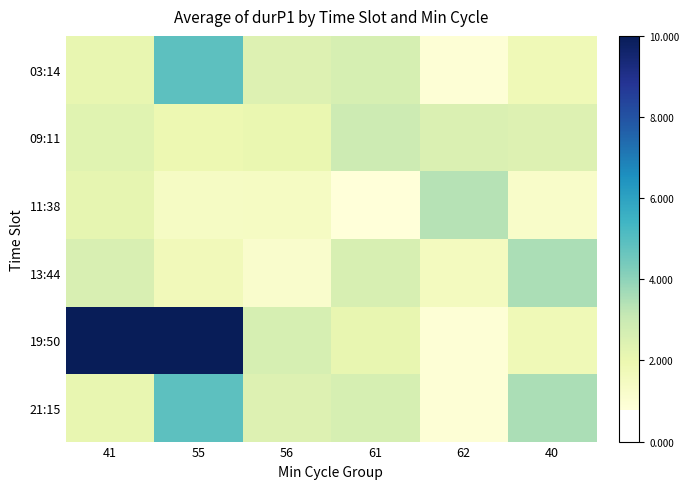

Reading left to right, list all the values displayed in this chart.

03:14: 41=2108320	55=4880504	56=2423128	61=2649380	62=915377	40=1780843
09:11: 41=2333298	55=1912570	56=2040759	61=2899683	62=2498295	40=2410557
11:38: 41=2125054	55=1383857	56=1431198	61=790065	62=3372823	40=1233905
13:44: 41=2579609	55=1675219	56=1158023	61=2589834	62=1526010	40=3552908
19:50: 41=10000000	55=10000000	56=2649380	61=2108320	62=915377	40=1780843
21:15: 41=2108320	55=4880504	56=2423128	61=2649380	62=915377	40=3552908